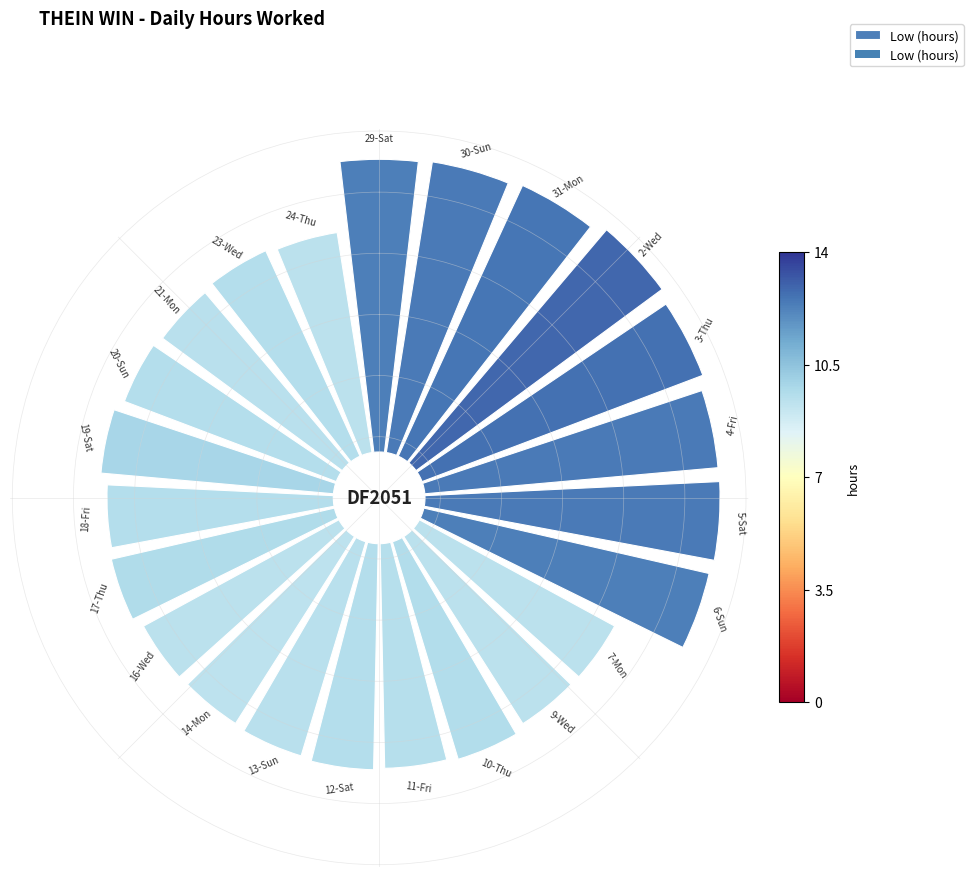

Is 5 the majority of the pie?

No